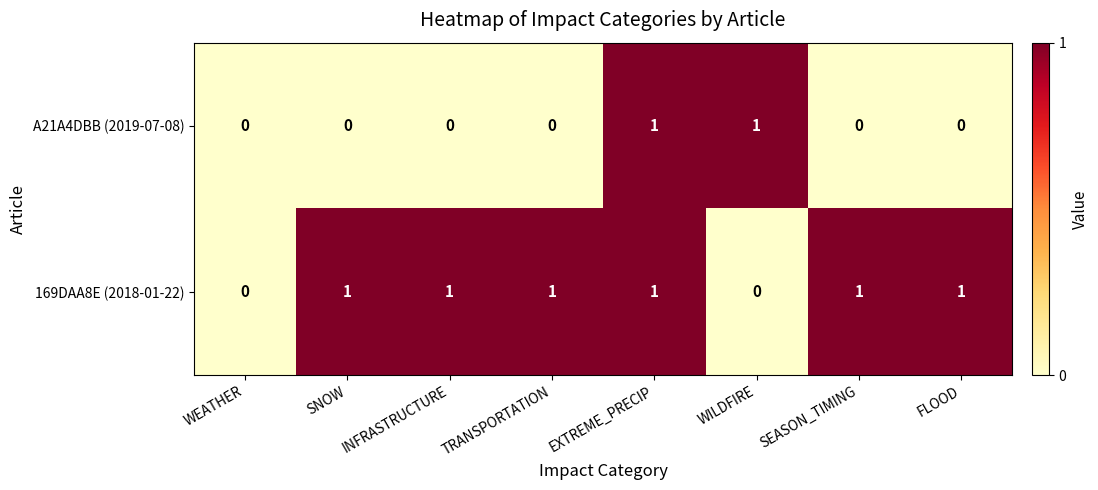

How many A21A4DBB (2019-07-08) values are between 0 and 1?

8